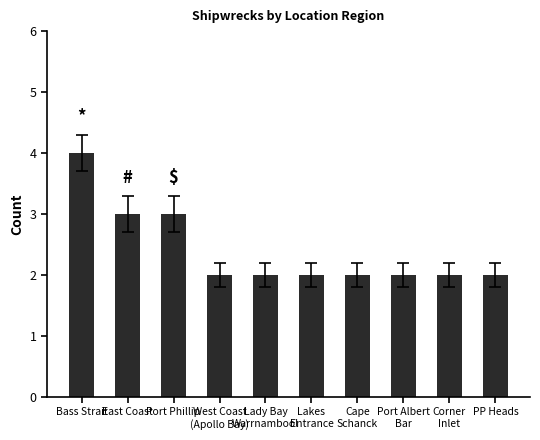

What is the difference between the maximum and minimum values?

2